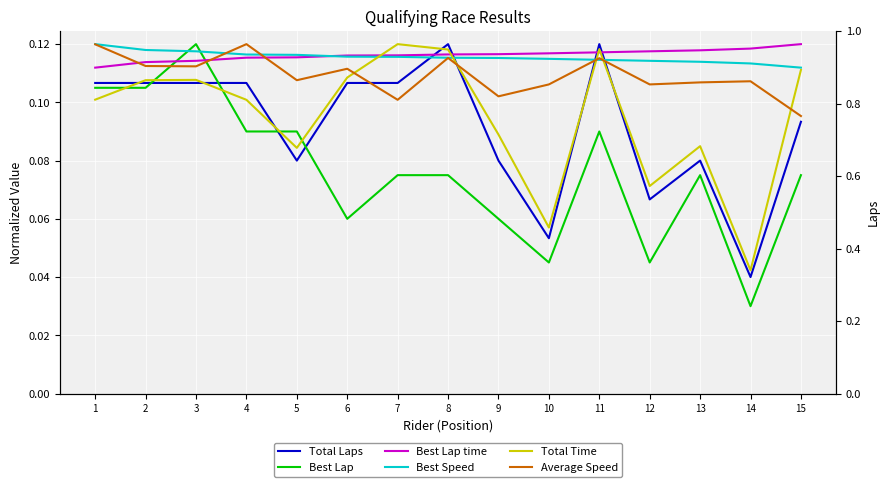

What is the value of the Average Speed point at the 7th from the left?

0.1